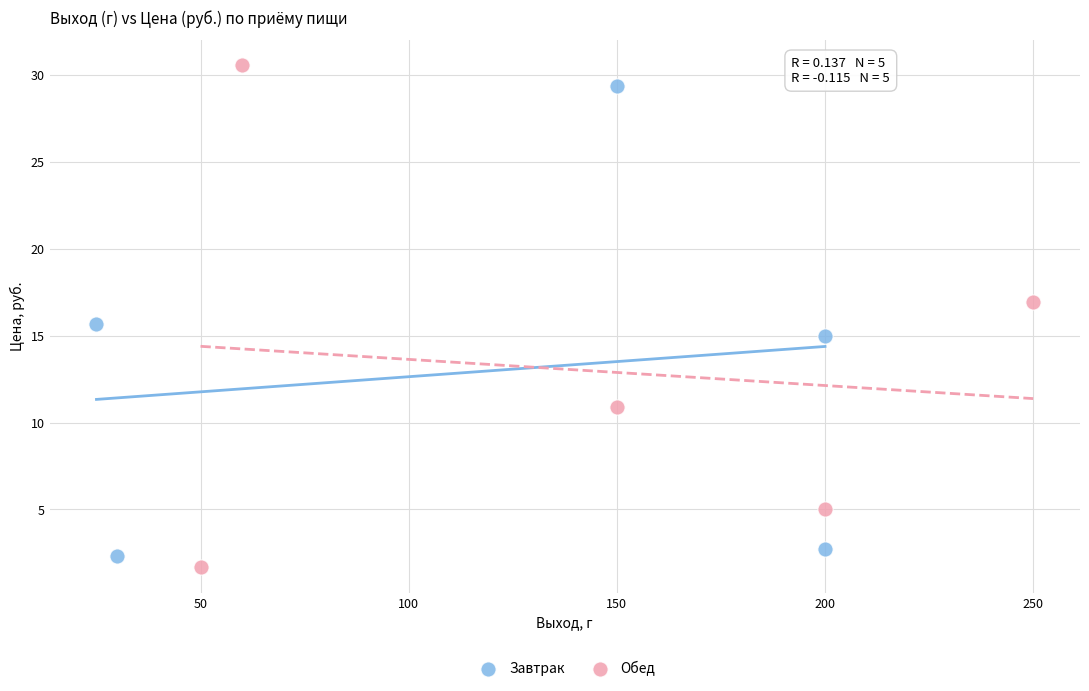

Which series reaches the maximum Y coordinate?

Обед